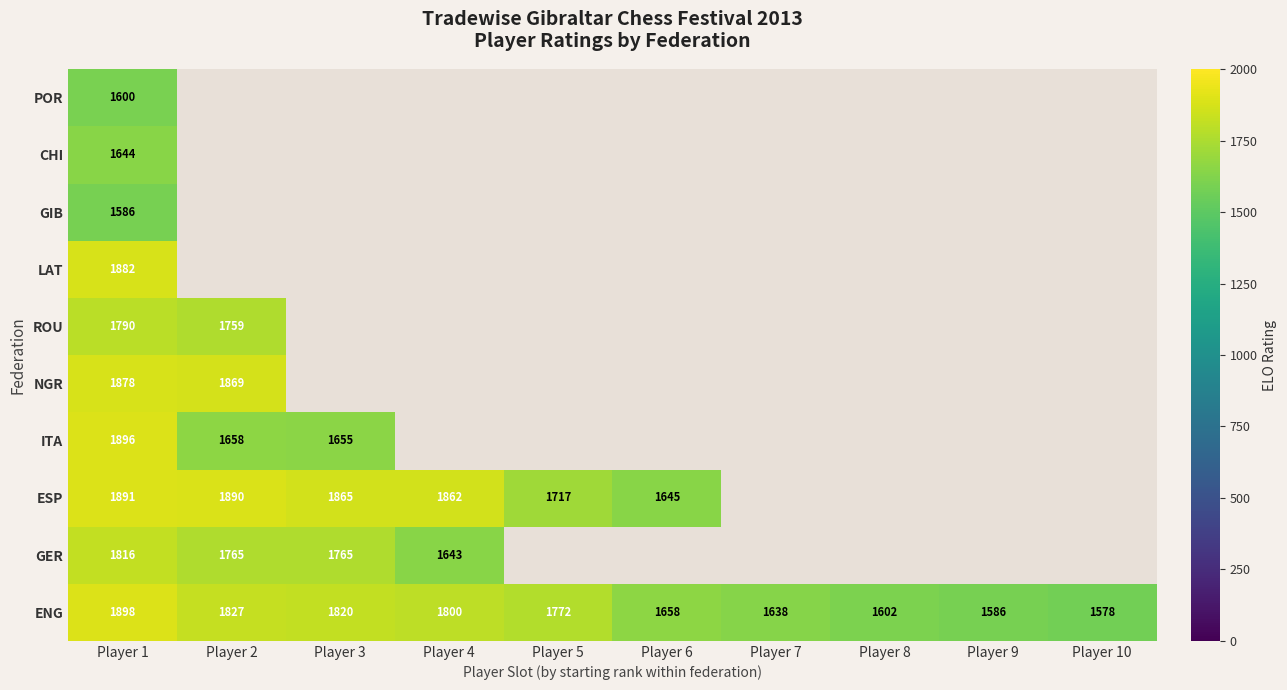

At which label does ENG reach its peak?

Player 1